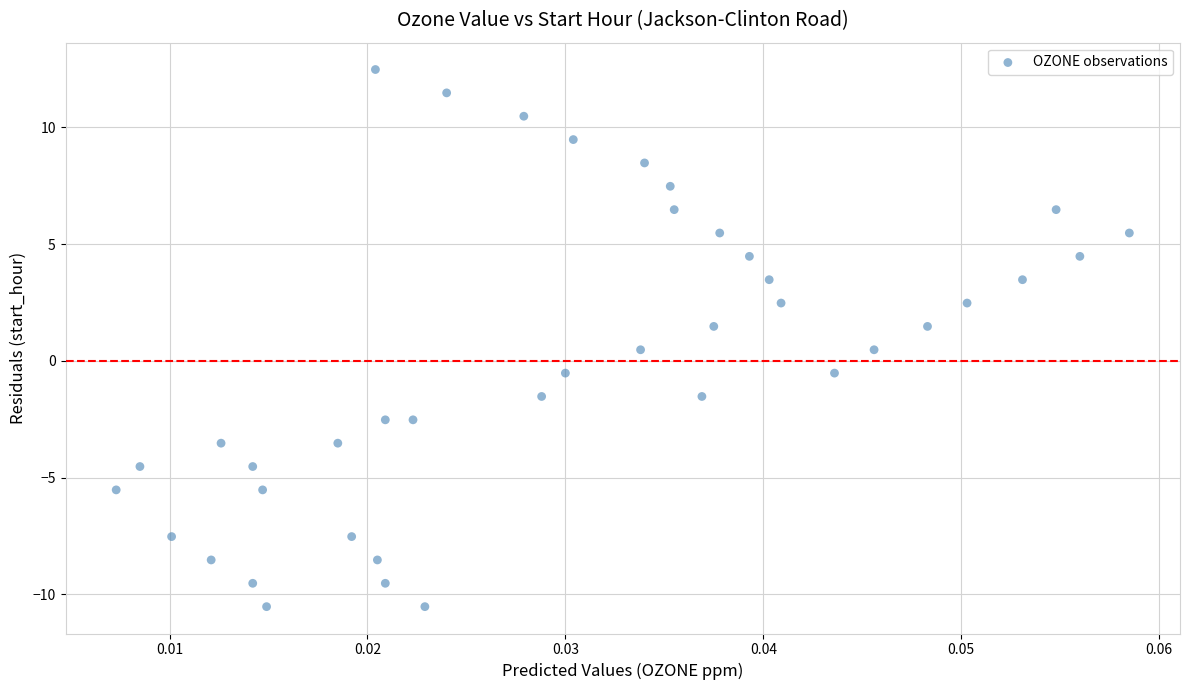

What is the range of Y values (max minus min)?

23.0